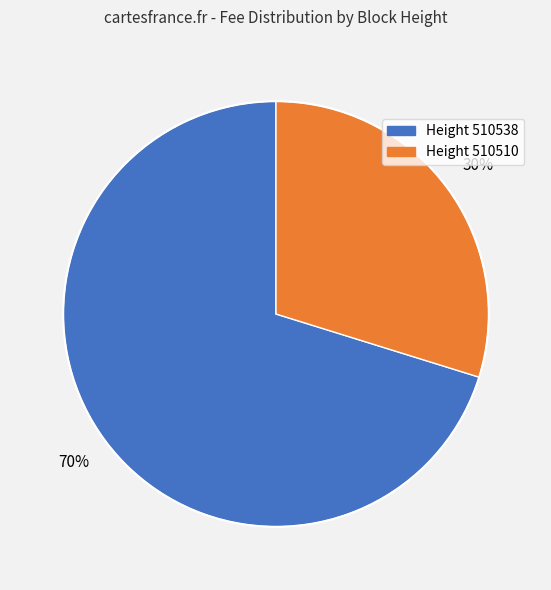

Is there any slice that represents more than half of the pie?

Yes